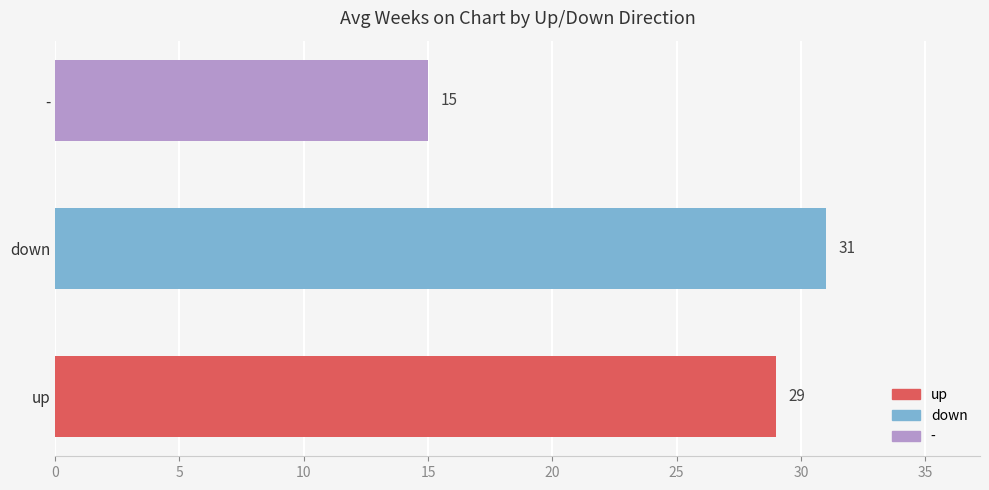

List the labels in order of value, largest first.

down, up, -